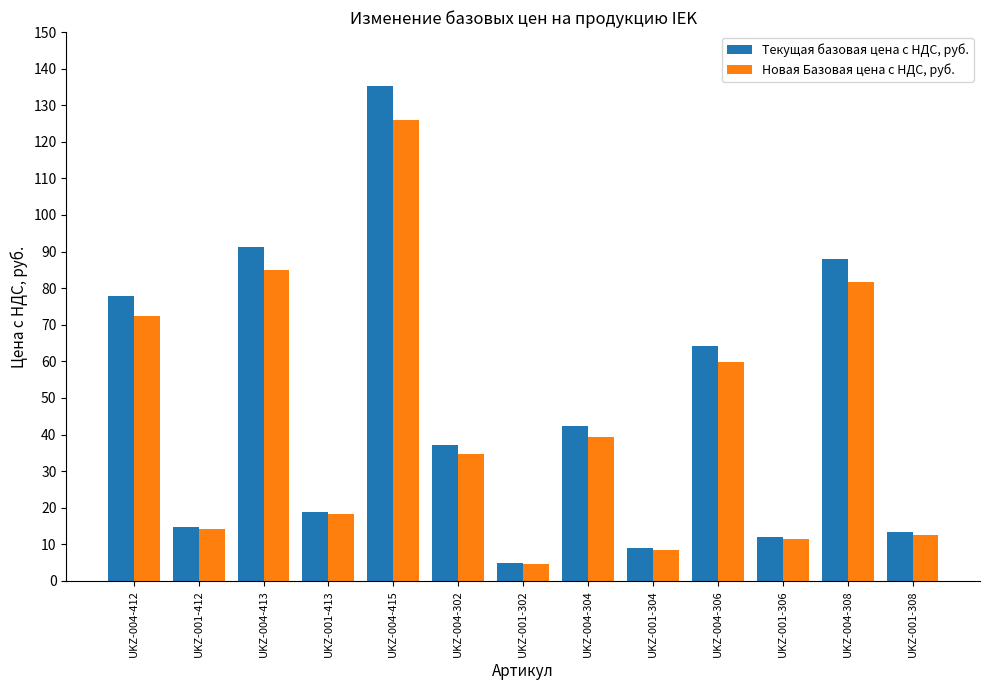

What is the greatest value displayed?

135.3